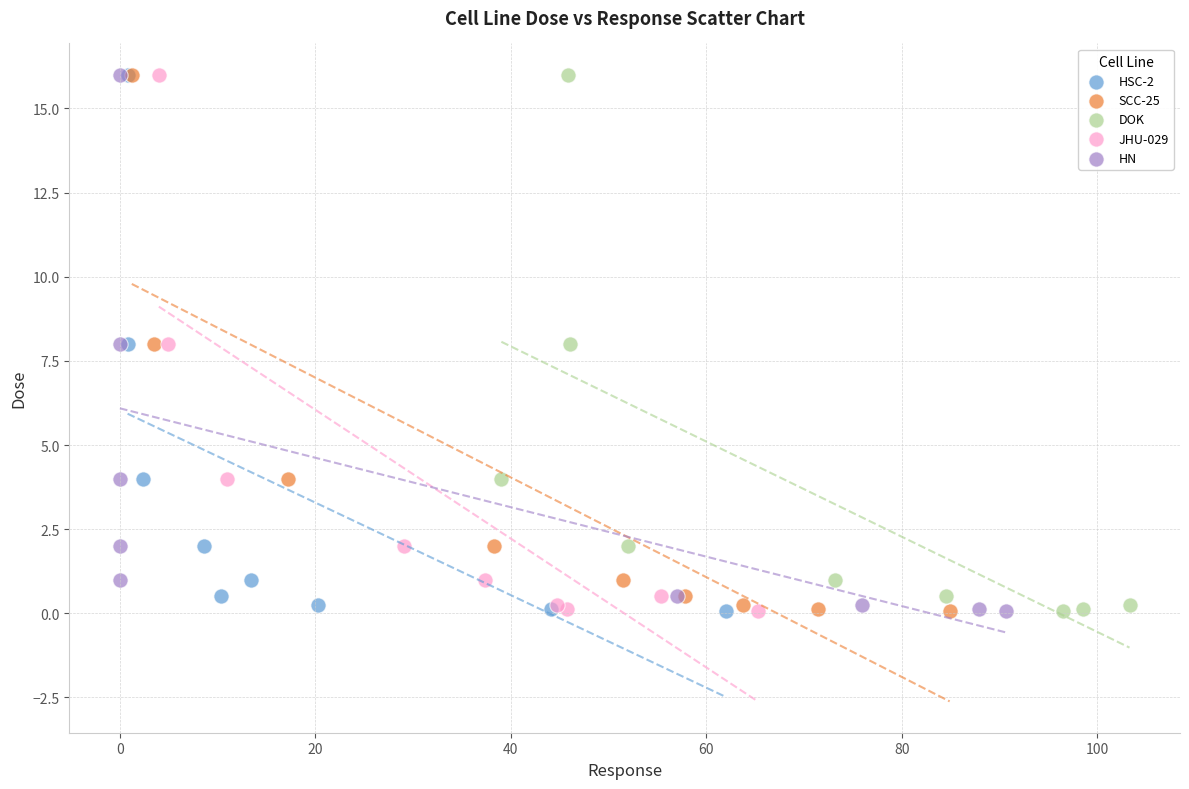

What are all the series names shown in the legend?

HSC-2, SCC-25, DOK, JHU-029, HN